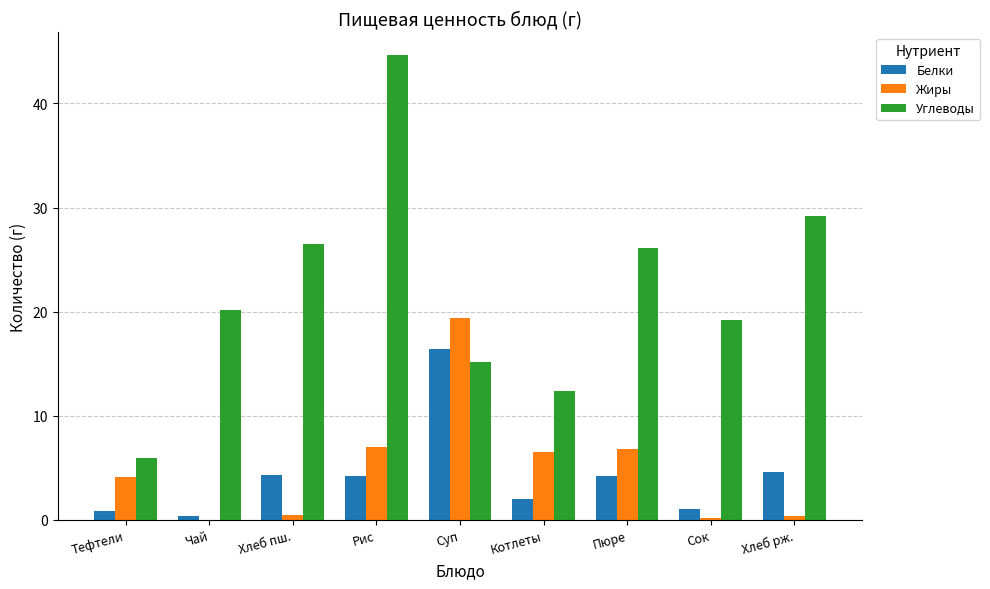

Is the value of Жиры at Пюре greater than the value of Белки at Тефтели?

Yes